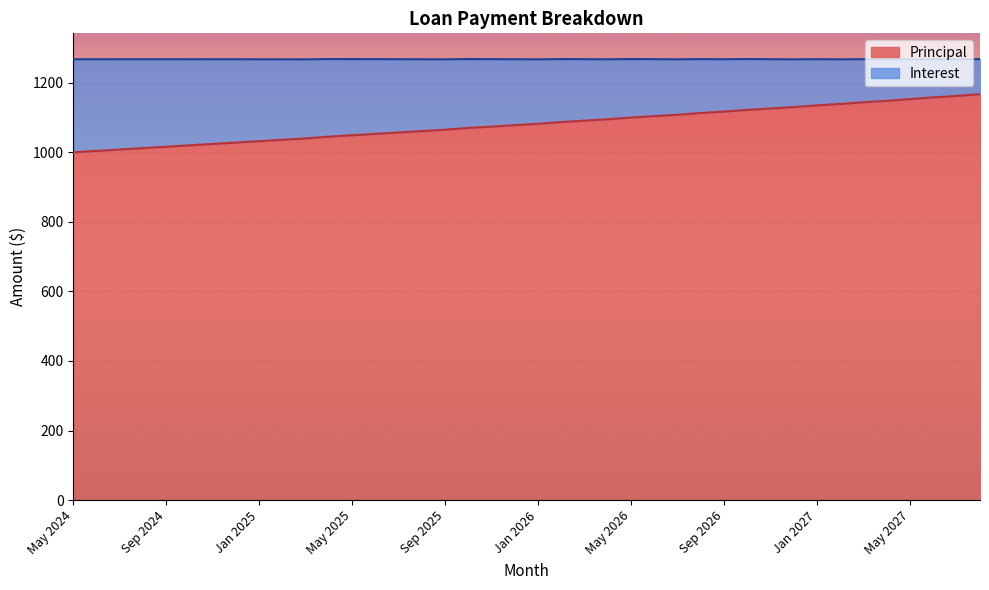

List the labels in order of value, largest first.

Aug 2027, Jul 2027, Jun 2027, May 2027, Apr 2027, Mar 2027, Feb 2027, Jan 2027, Dec 2026, Nov 2026, Oct 2026, Sep 2026, Aug 2026, Jul 2026, Jun 2026, May 2026, Apr 2026, Mar 2026, Feb 2026, Jan 2026, Dec 2025, Nov 2025, Oct 2025, Sep 2025, Aug 2025, Jul 2025, Jun 2025, May 2025, Apr 2025, Mar 2025, Feb 2025, Jan 2025, Dec 2024, Nov 2024, Oct 2024, Sep 2024, Aug 2024, Jul 2024, Jun 2024, May 2024